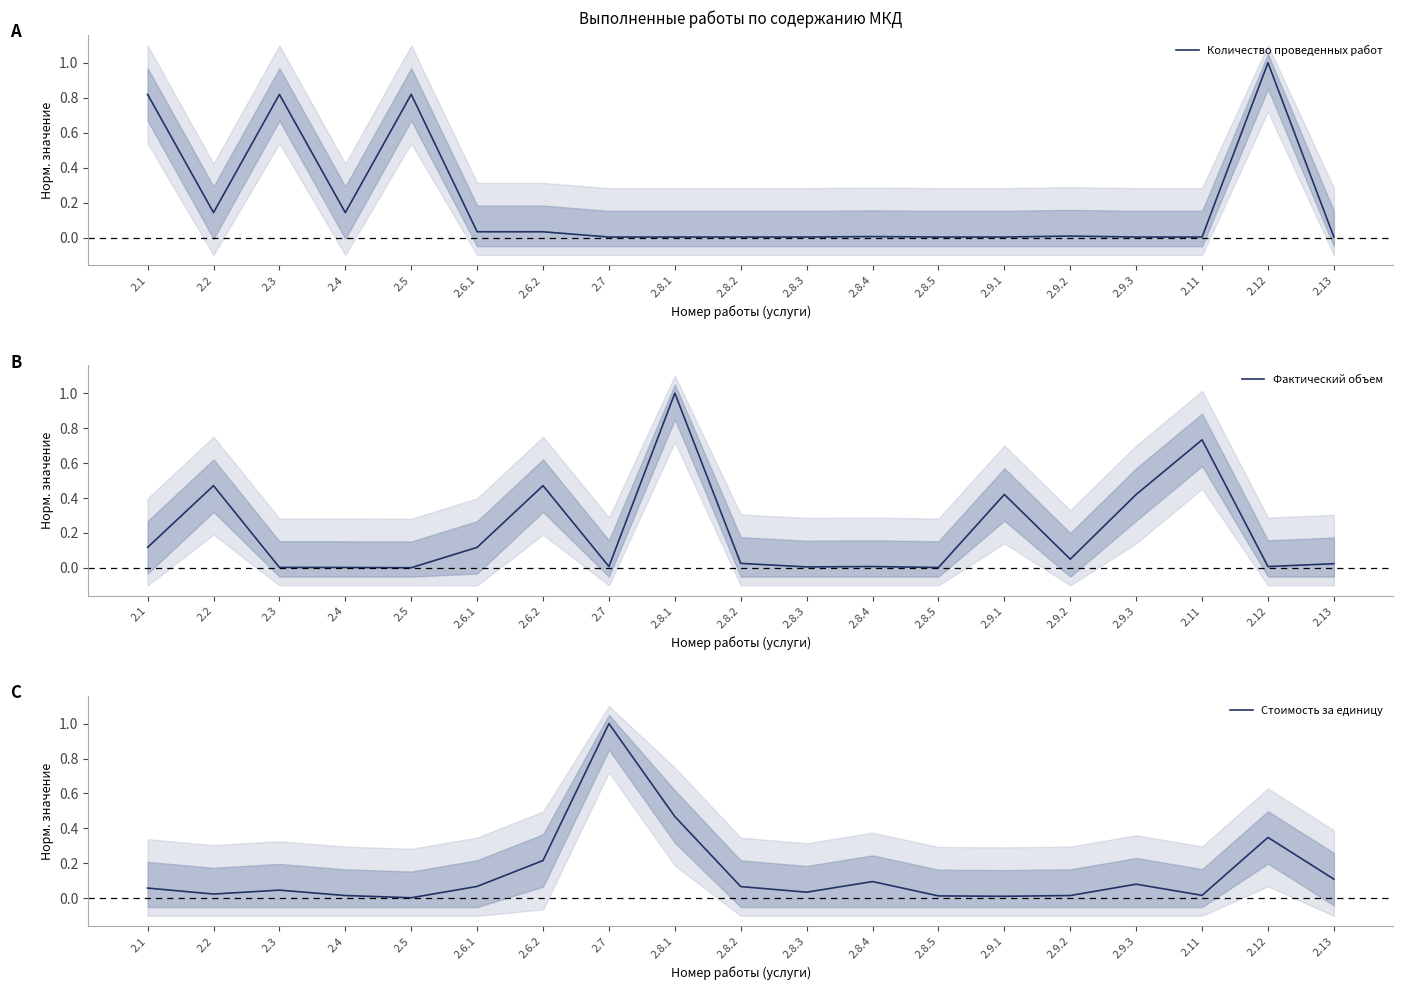

What is the difference between the maximum and minimum values in the Количество проведенных работ series?

1.0